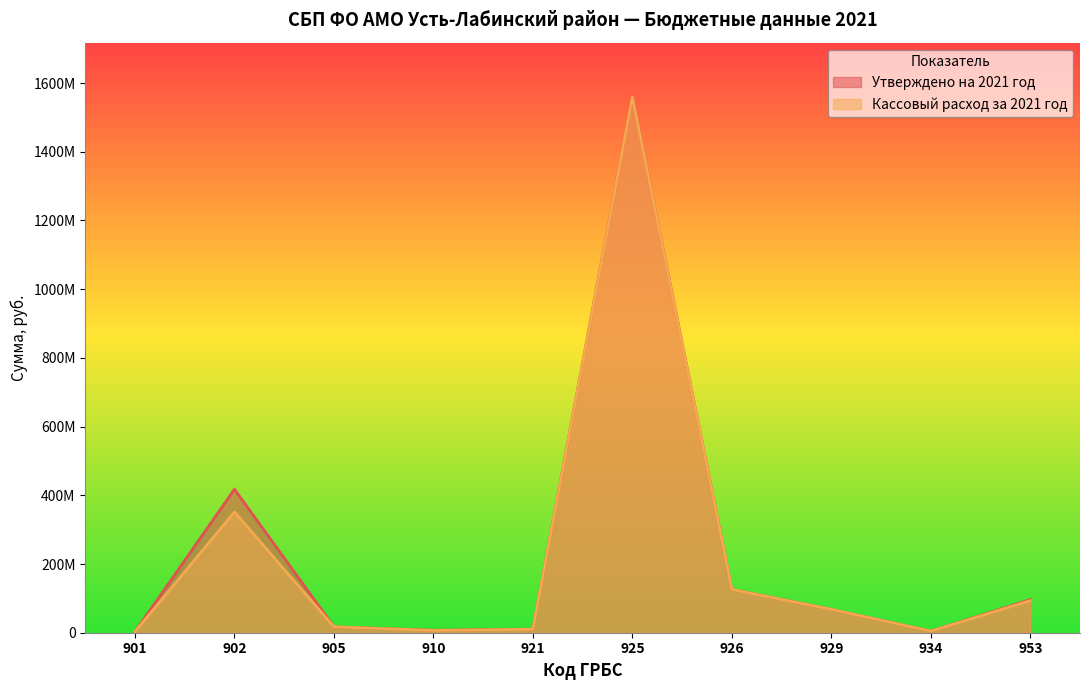

Where is Утверждено на 2021 год nearest to the value 782297452?

902